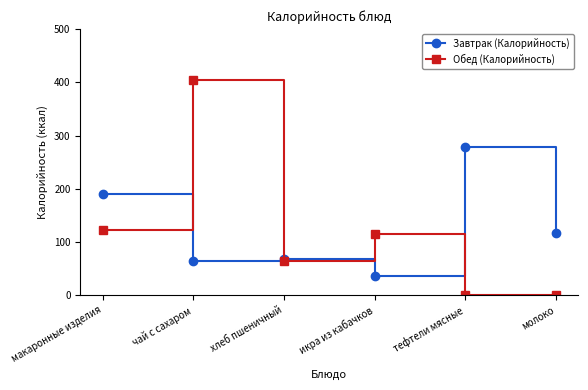

How many times do Обед (Калорийность) and Завтрак (Калорийность) cross each other?

4